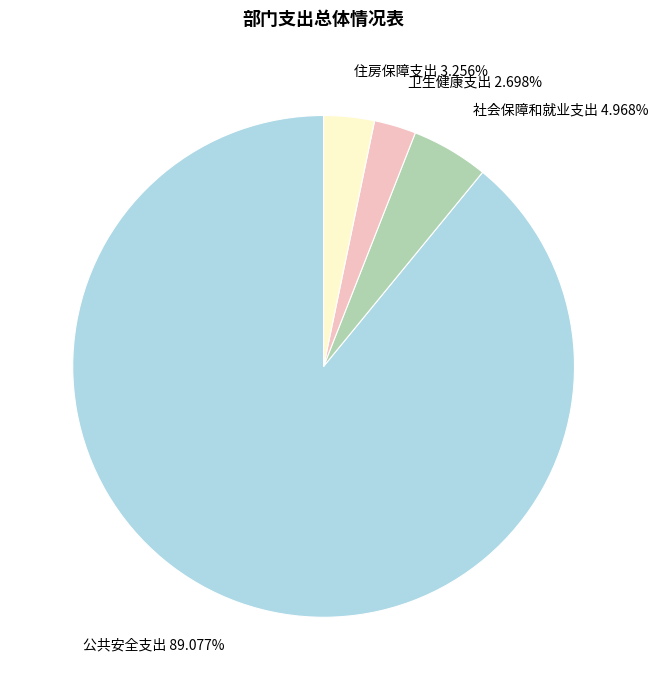

What portion of the pie excludes 卫生健康支出?

97.3%